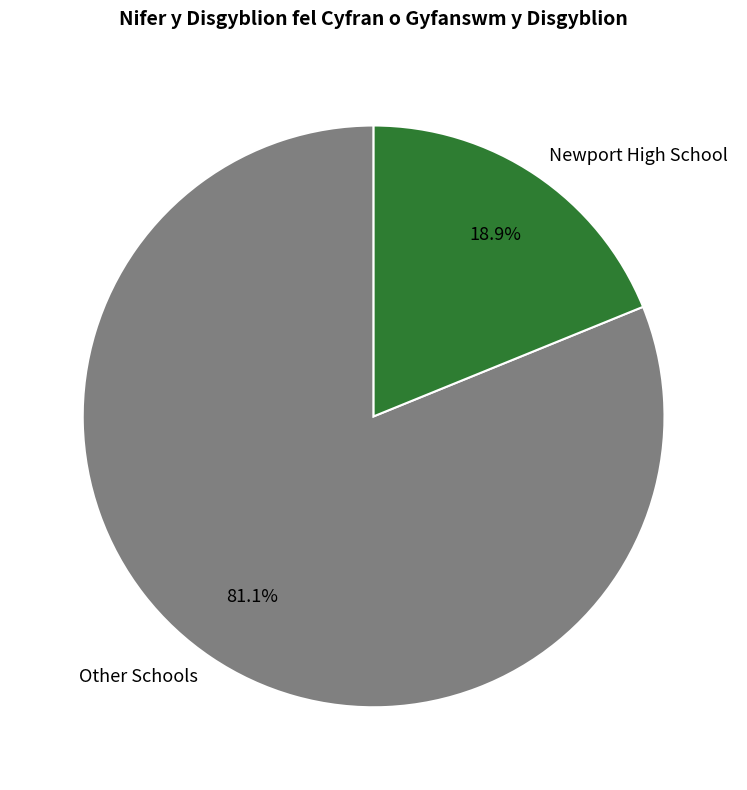

Which slice is the smallest?

Newport High School